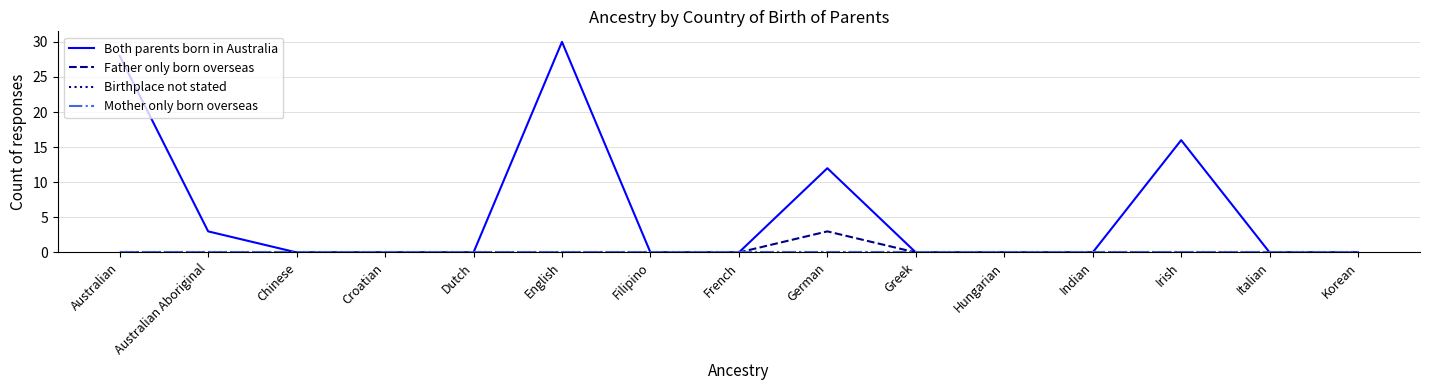

At how many categories does at least one series exceed 6?

4